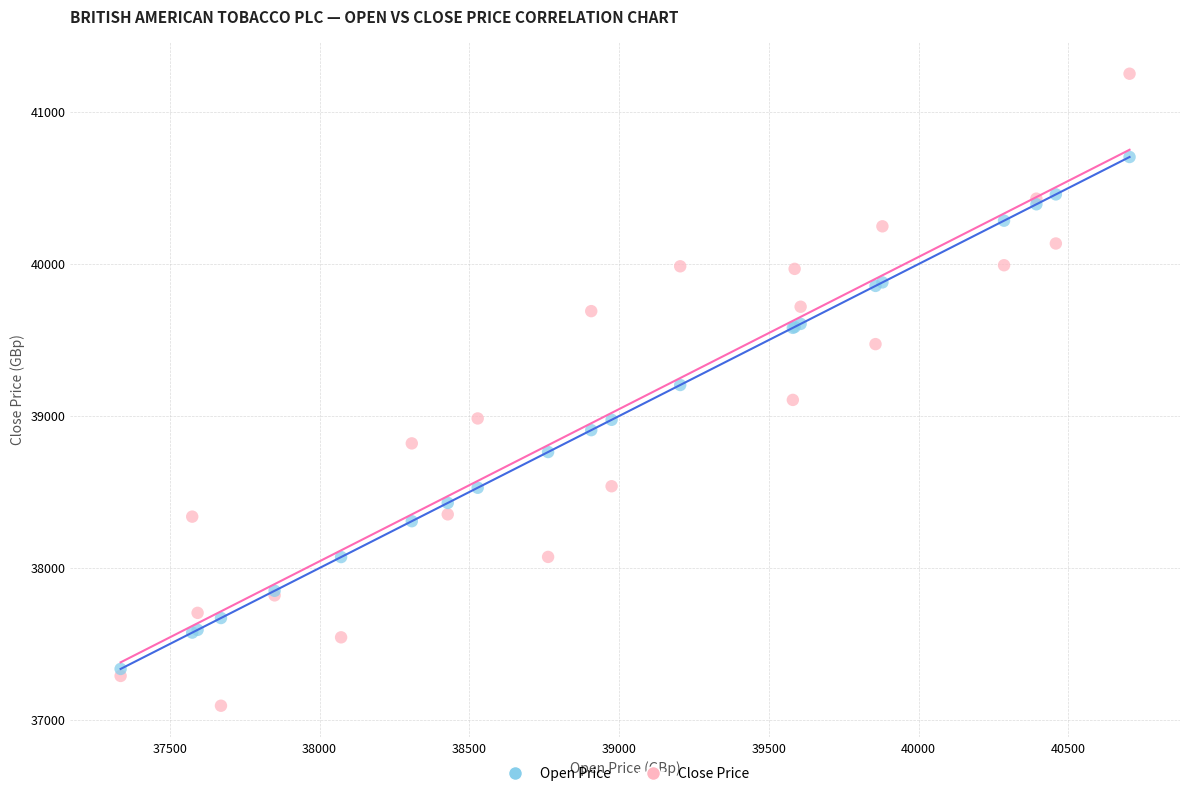

Which series has the largest Y range (max minus min)?

Close Price